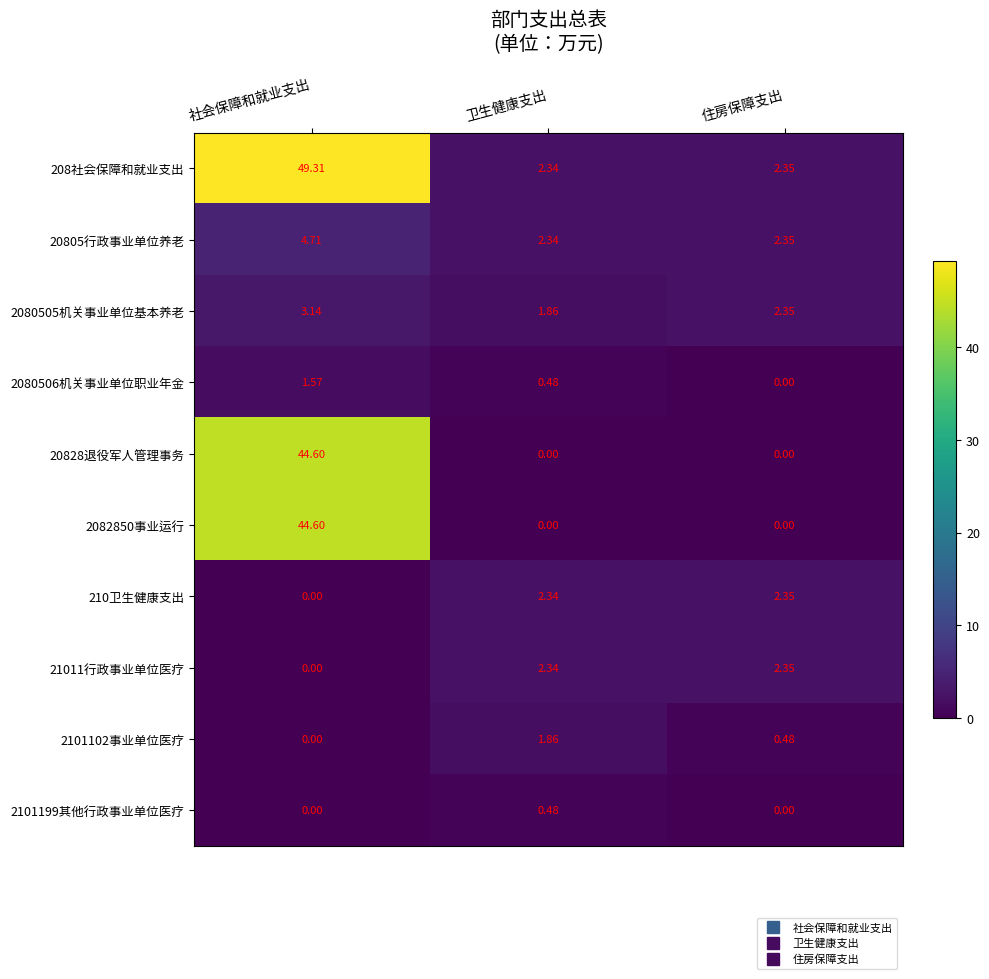

Which category has the highest value in the 2080506机关事业单位职业年金 series?

社会保障和就业支出